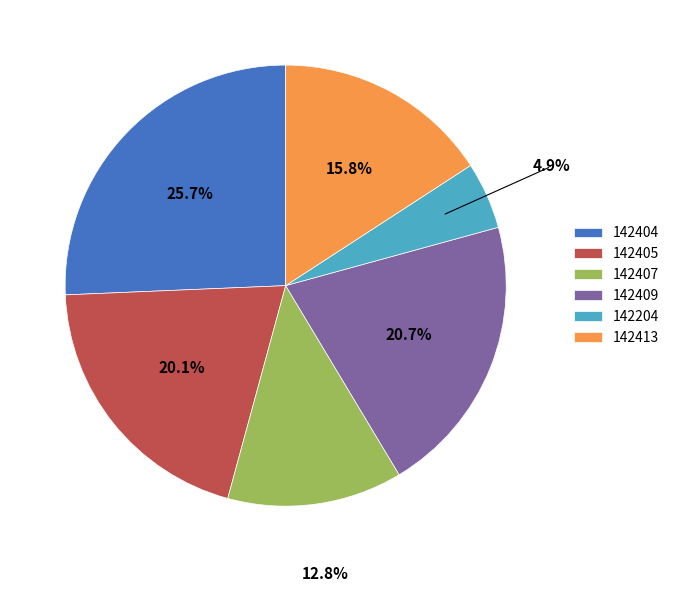

Combined, what portion of the pie is 142413 and 142404?

41.5%